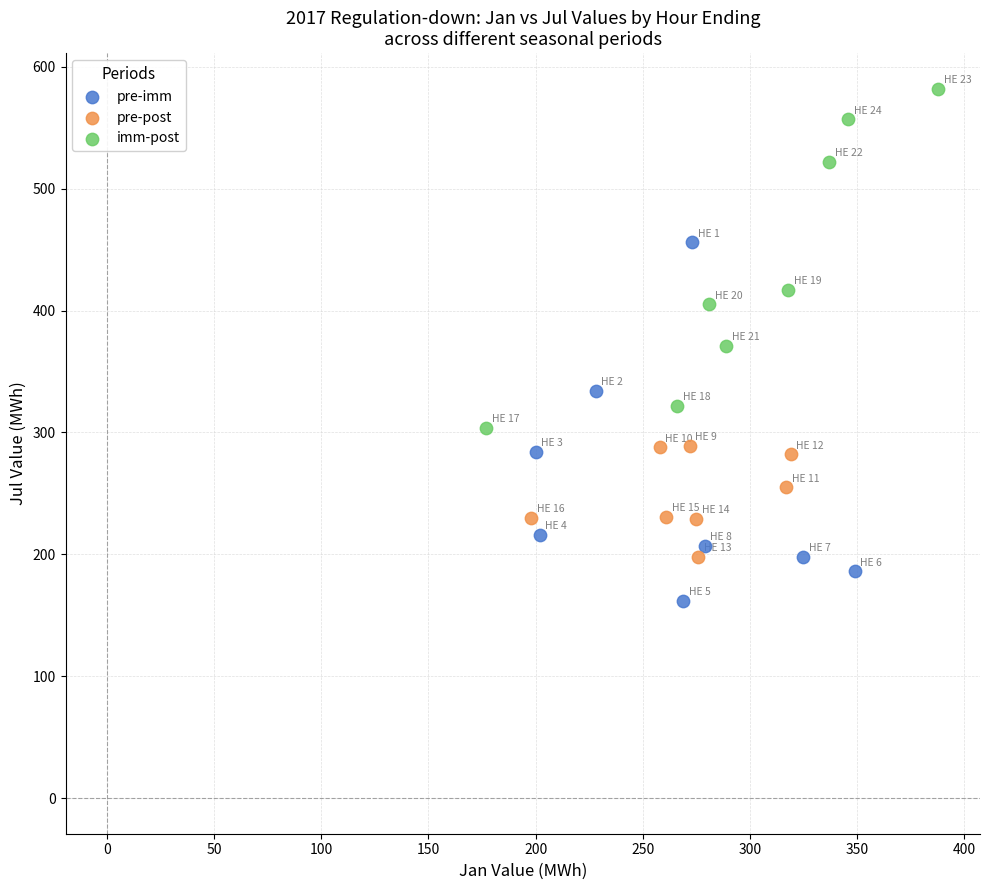

Which series has the largest Y range (max minus min)?

pre-imm